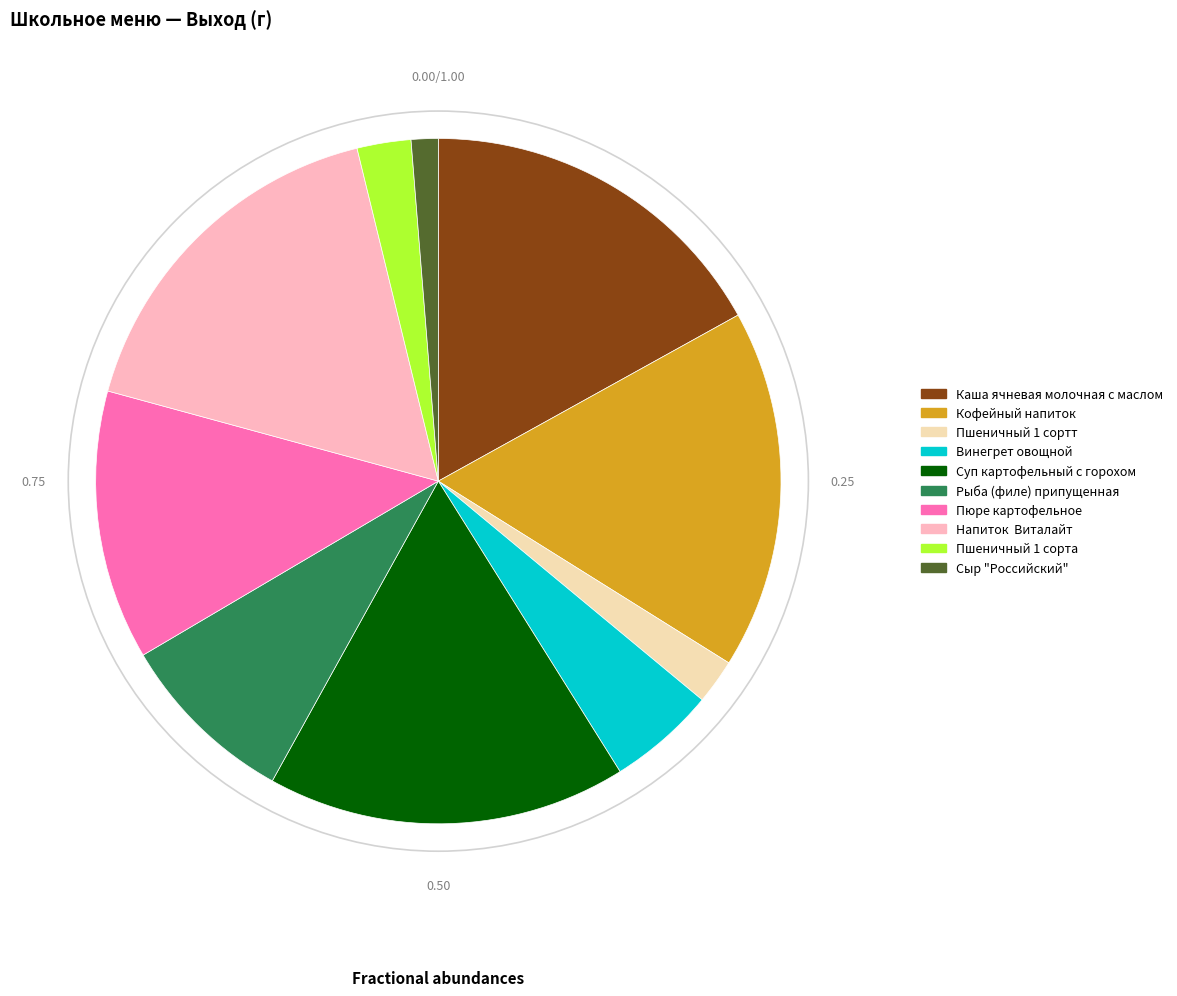

Do Винегрет овощной and Пшеничный 1 сорта together represent more than half of the pie?

No